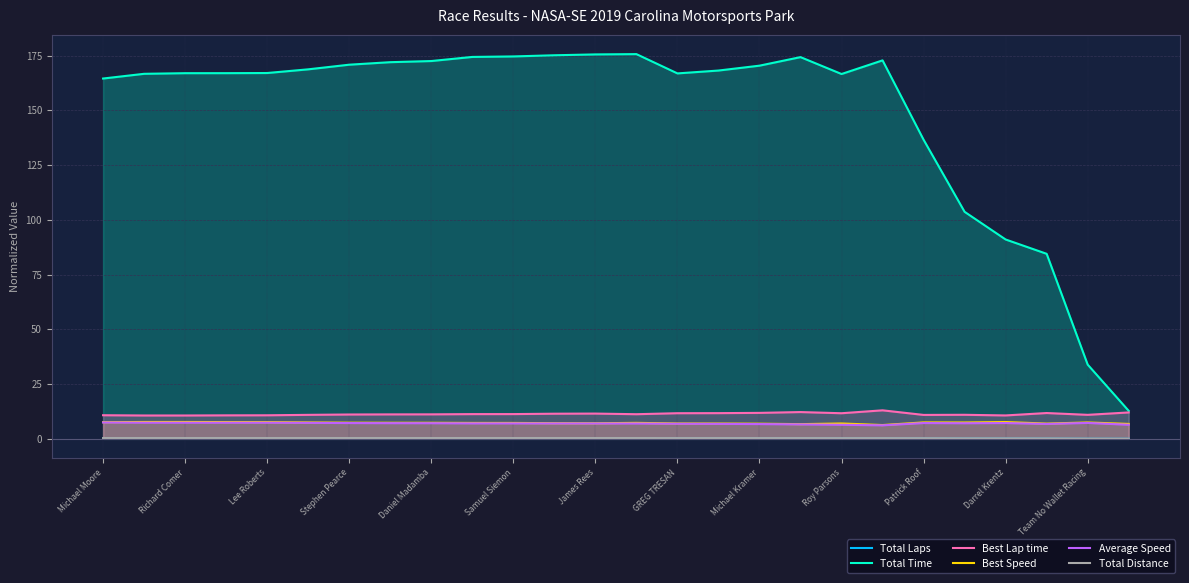

Is the value of Total Distance at Team No Wallet Racing greater than the value of Total Time at Daniel Madamba?

No